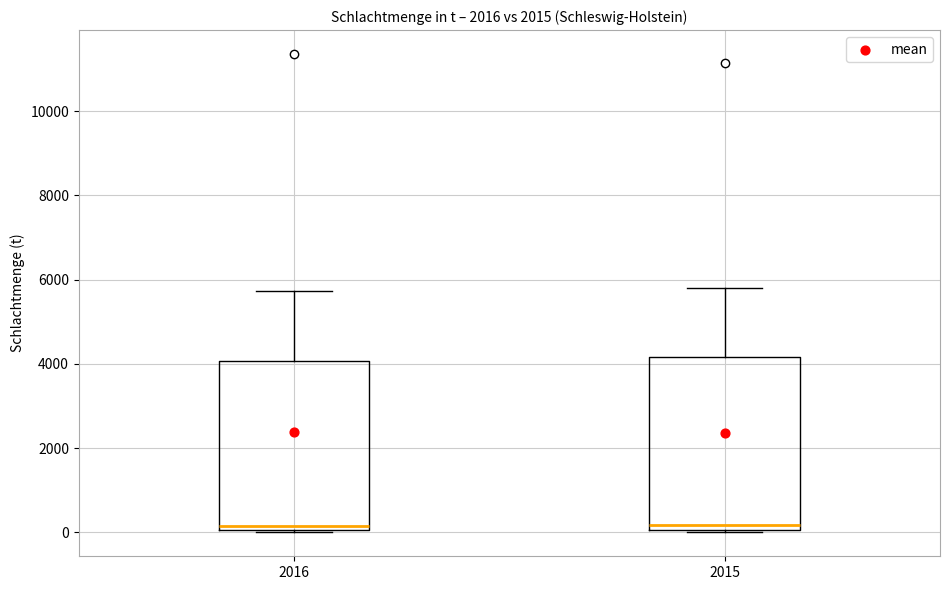

Reading left to right, read every box against the y-axis: the position of its median line, the range the box covers, and the ends of its whiskers. The values are not printed on the chart, so give them approximately, as read against the axis.

2016: median 200, box 0 to 4000, whiskers 0 to 5800
2015: median 200, box 0 to 4200, whiskers 0 to 5800